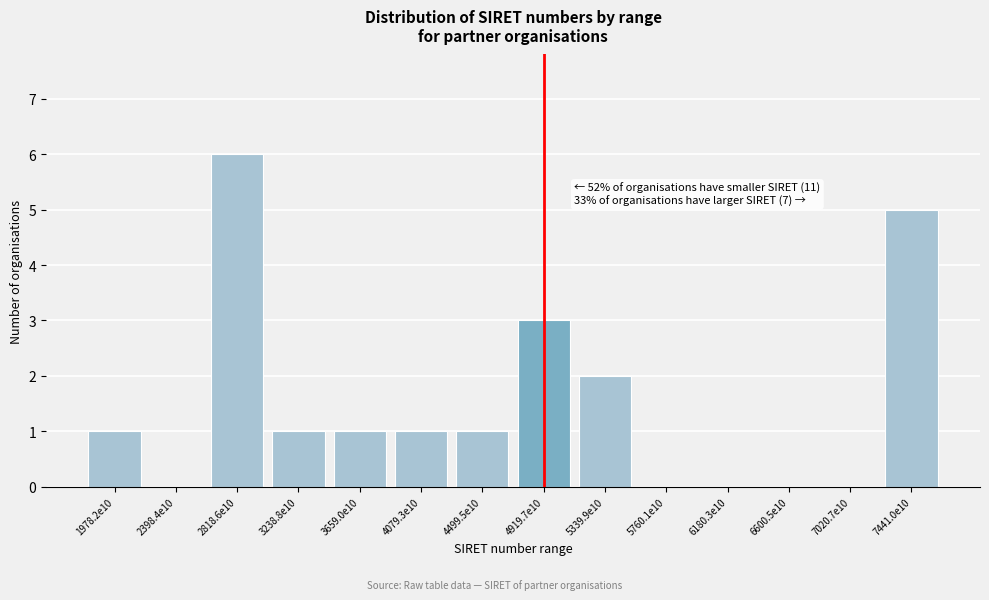

Reading left to right, list all the values displayed in this chart.

1978.2e10=1	2398.4e10=0	2818.6e10=6	3238.8e10=1	3659.0e10=1	4079.3e10=1	4499.5e10=1	4919.7e10=3	5339.9e10=2	5760.1e10=0	6180.3e10=0	6600.5e10=0	7020.7e10=0	7441.0e10=5